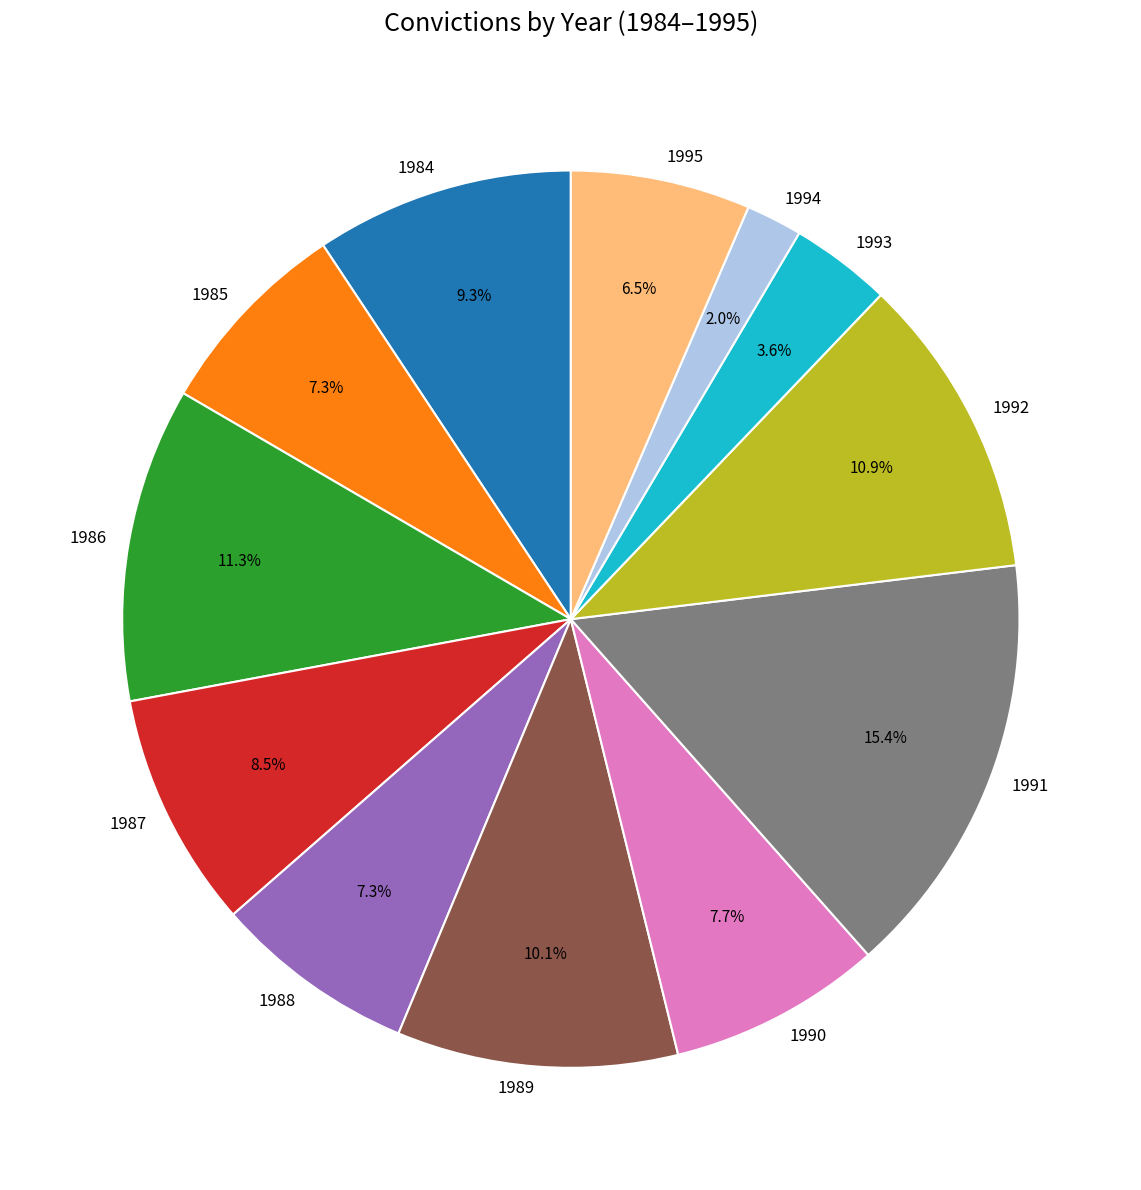

To the nearest percent, what is the difference between the largest and smallest slice percentages?

13%